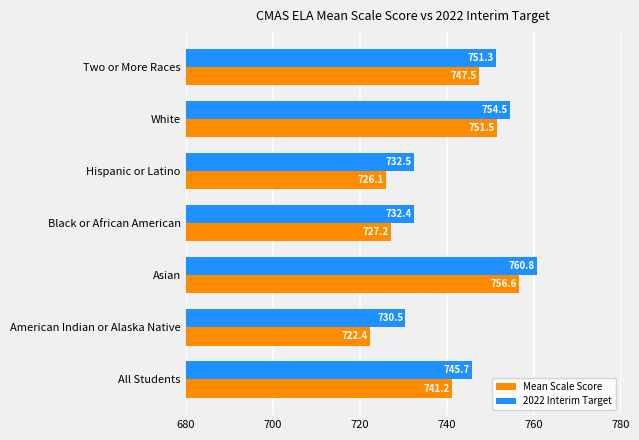

Which series has the widest spread of values?

Mean Scale Score